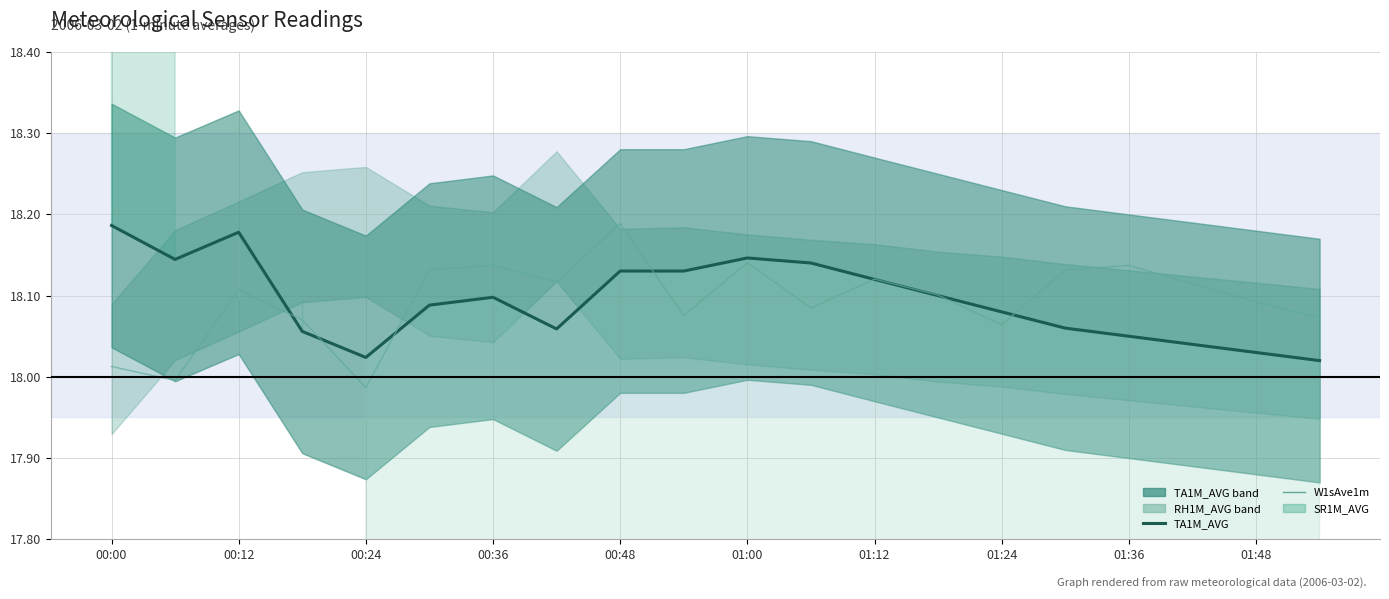

Reading left to right, extract all data points from this chart.

TA1M_AVG: 18.2	18.1	18.2	18.1	18.0	18.1	18.1	18.1	18.1	18.1	18.1	18.1	18.1	18.1	18.1	18.1	18.1	18.0	18.0	18.0
W1sAve1m: 18.0	18.0	18.1	18.1	18.0	18.1	18.1	18.1	18.2	18.1	18.1	18.1	18.1	18.1	18.1	18.1	18.1	18.1	18.1	18.1